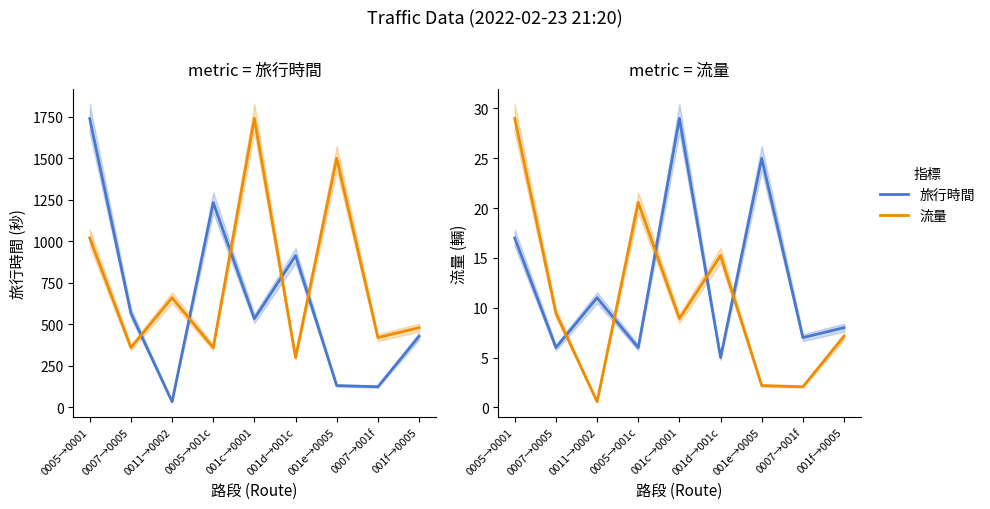

What is the value of the 旅行時間 (norm) point at the 9th from the left?

7.1